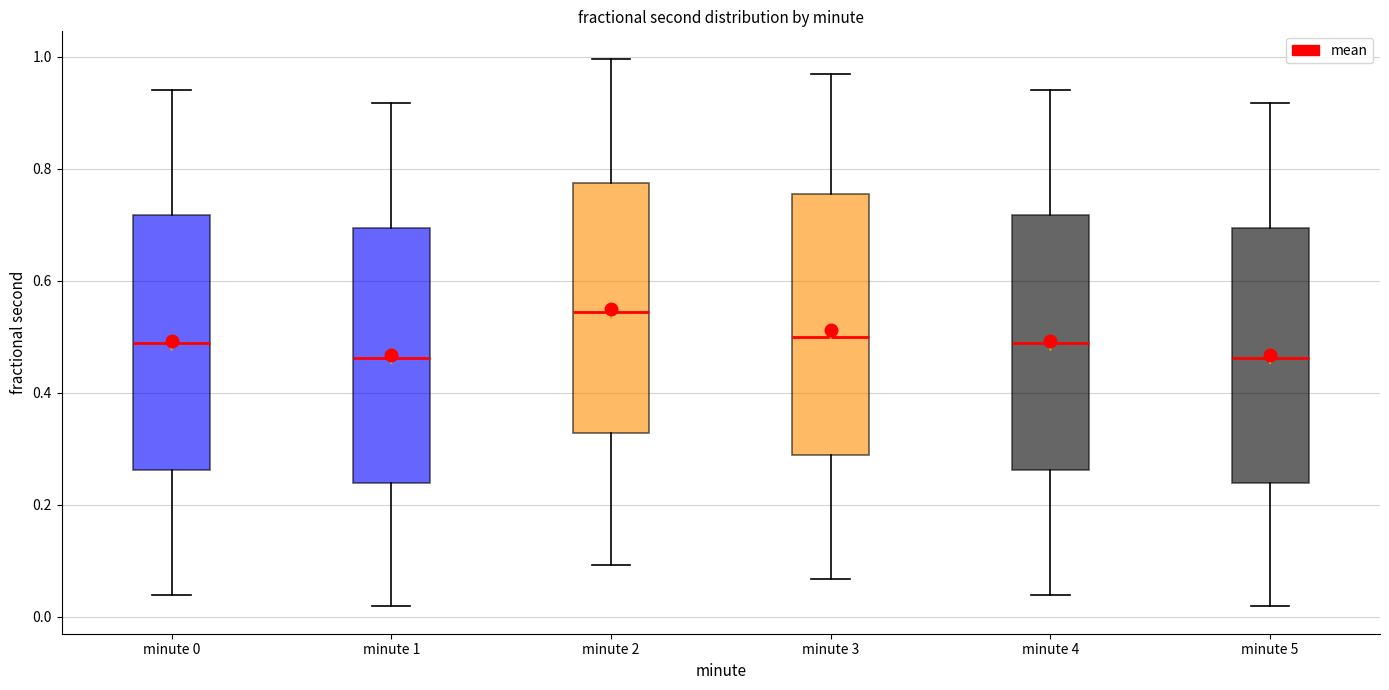

Where is the lower edge of the box for minute 5 on the y-axis? The values are not printed on the chart, so give them approximately, as read against the axis.

0.24